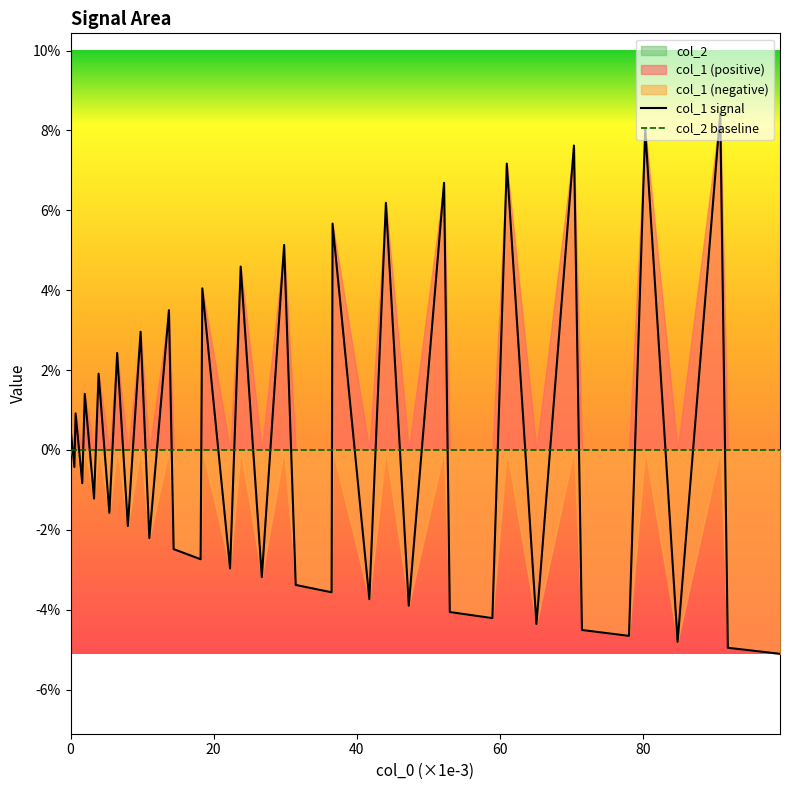

Reading right to left, list all the values displayed in this chart.

col_1 signal: -0.1	-0.0	0.1	-0.0	0.1	-0.0	-0.0	0.1	-0.0	0.1	-0.0	-0.0	0.1	-0.0	0.1	-0.0	0.1	-0.0	-0.0	0.1	-0.0	0.0	-0.0	0.0	-0.0	-0.0	0.0	-0.0	0.0	-0.0	0.0	-0.0	0.0	-0.0	0.0	-0.0	0.0	-0.0	0.0	0.0
col_2 baseline: 0.0	0.0	0.0	0.0	0.0	0.0	0.0	0.0	0.0	0.0	0.0	0.0	0.0	0.0	0.0	0.0	0.0	0.0	0.0	0.0	0.0	0.0	0.0	0.0	0.0	0.0	0.0	0.0	0.0	0.0	0.0	0.0	0.0	0.0	0.0	0.0	0.0	0.0	0.0	0.0